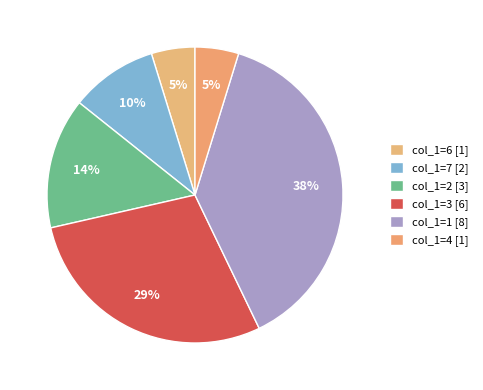

How many slices are in this pie chart?

6